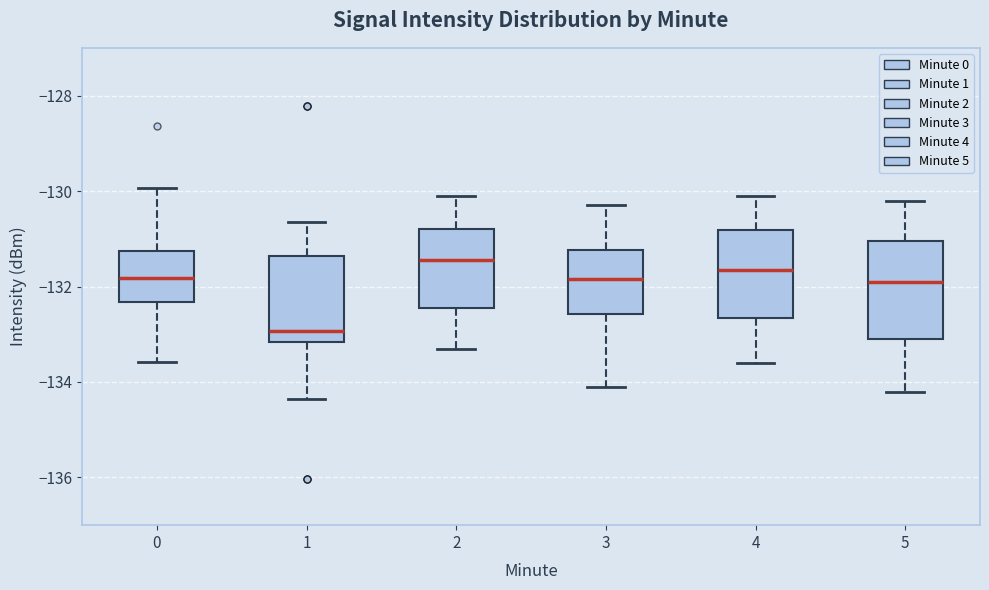

Reading left to right, read every box against the y-axis: the position of its median line, the range the box covers, and the ends of its whiskers. The values are not printed on the chart, so give them approximately, as read against the axis.

0: median -131.8, box -132.4 to -131.2, whiskers -133.6 to -130.0
1: median -133.0, box -133.2 to -131.4, whiskers -134.4 to -130.6
2: median -131.4, box -132.4 to -130.8, whiskers -133.2 to -130.0
3: median -131.8, box -132.6 to -131.2, whiskers -134.0 to -130.2
4: median -131.6, box -132.6 to -130.8, whiskers -133.6 to -130.0
5: median -131.8, box -133.0 to -131.0, whiskers -134.2 to -130.2